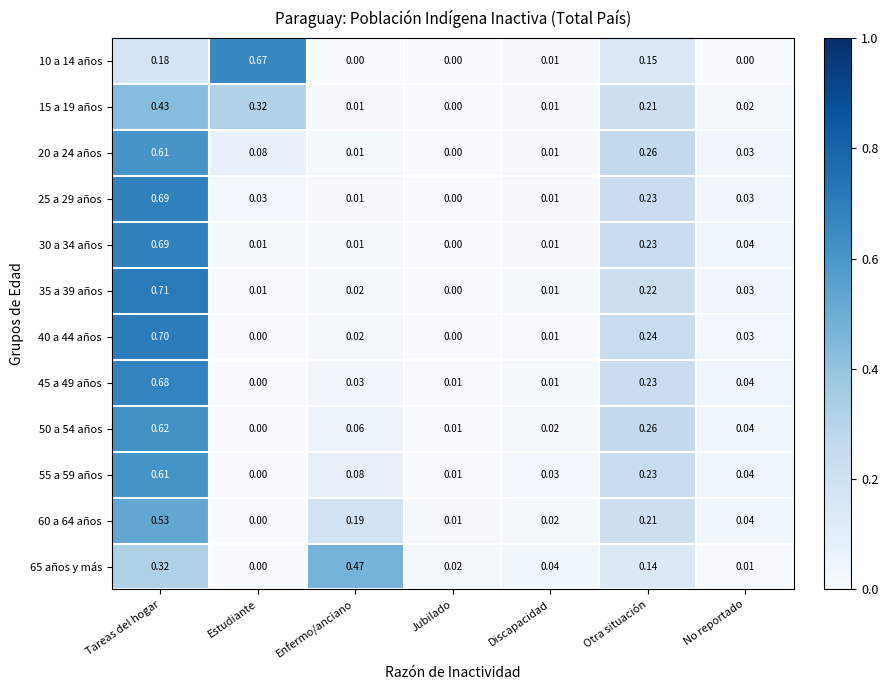

Which category has the highest value across all series?

Tareas del hogar